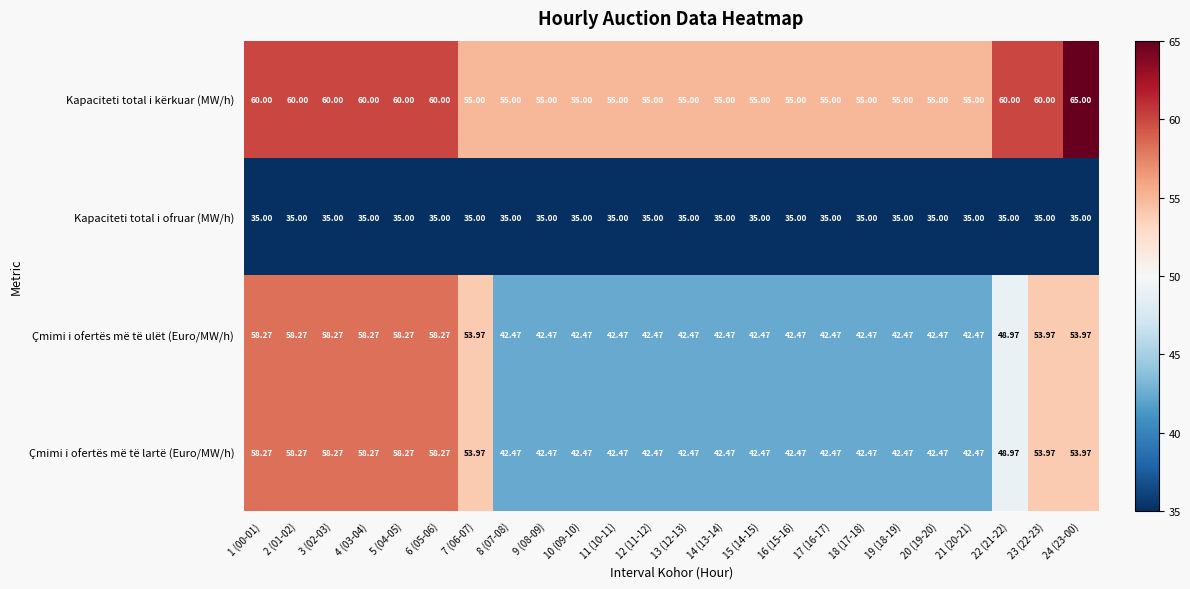

Is the value of Çmimi i ofertës më të ulët (Euro/MW/h) at 14 (13-14) greater than the value of Kapaciteti total i kërkuar (MW/h) at 3 (02-03)?

No